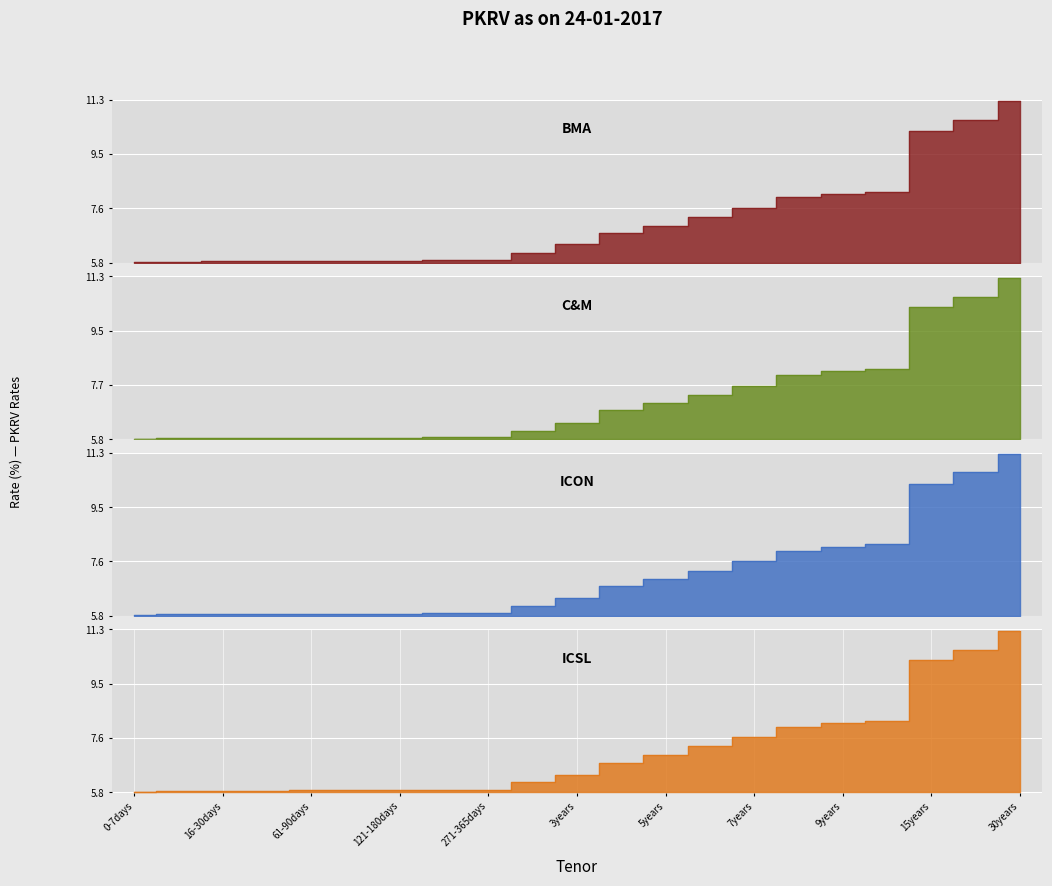

Reading left to right, transcribe all the data shown in this chart.

BMA: 5.8	5.8	5.9	5.9	5.9	5.9	5.9	5.9	5.9	6.2	6.4	6.8	7.1	7.3	7.7	8.0	8.1	8.2	10.2	10.6	11.2
C&M: 5.9	5.9	5.9	5.9	5.9	5.9	5.9	5.9	5.9	6.1	6.4	6.8	7.0	7.3	7.6	8.0	8.1	8.2	10.2	10.6	11.2
ICON: 5.8	5.9	5.9	5.9	5.9	5.9	5.9	5.9	5.9	6.2	6.4	6.8	7.1	7.3	7.7	8.0	8.1	8.2	10.2	10.7	11.2
ICSL: 5.8	5.8	5.9	5.9	5.9	5.9	5.9	5.9	5.9	6.2	6.4	6.8	7.1	7.4	7.7	8.0	8.1	8.2	10.2	10.6	11.2